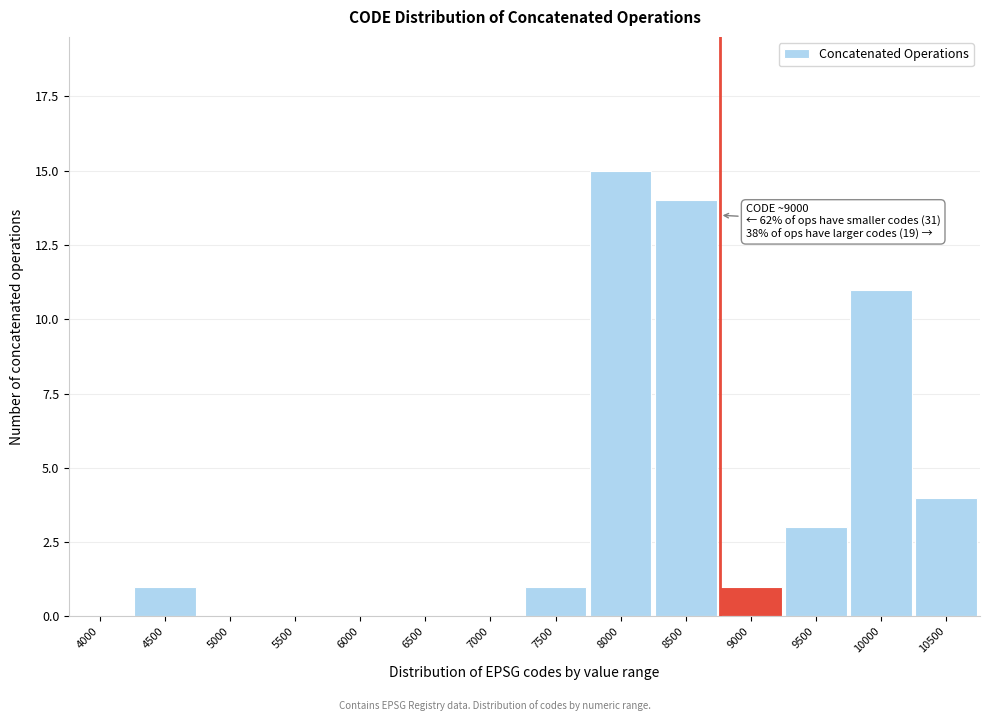

Reading left to right, transcribe all the data shown in this chart.

4000=0	4500=1	5000=0	5500=0	6000=0	6500=0	7000=0	7500=1	8000=15	8500=14	9000=1	9500=3	10000=11	10500=4